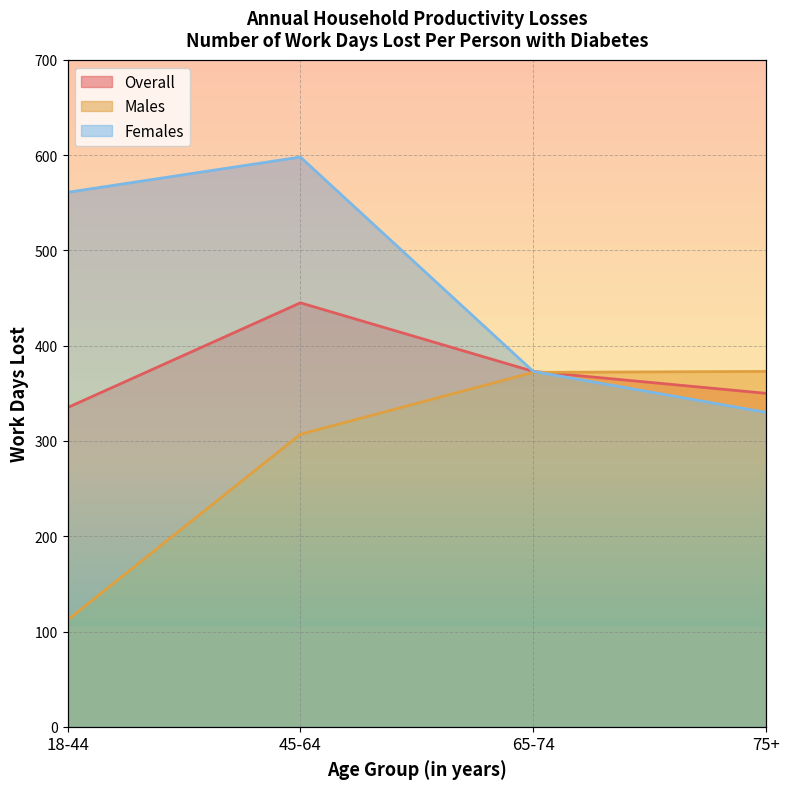

At how many categories does at least one series exceed 434?

2